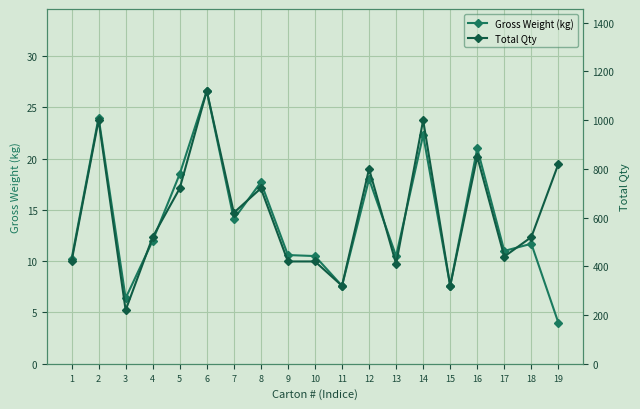

Where does the Total Qty series first go above 520?

2